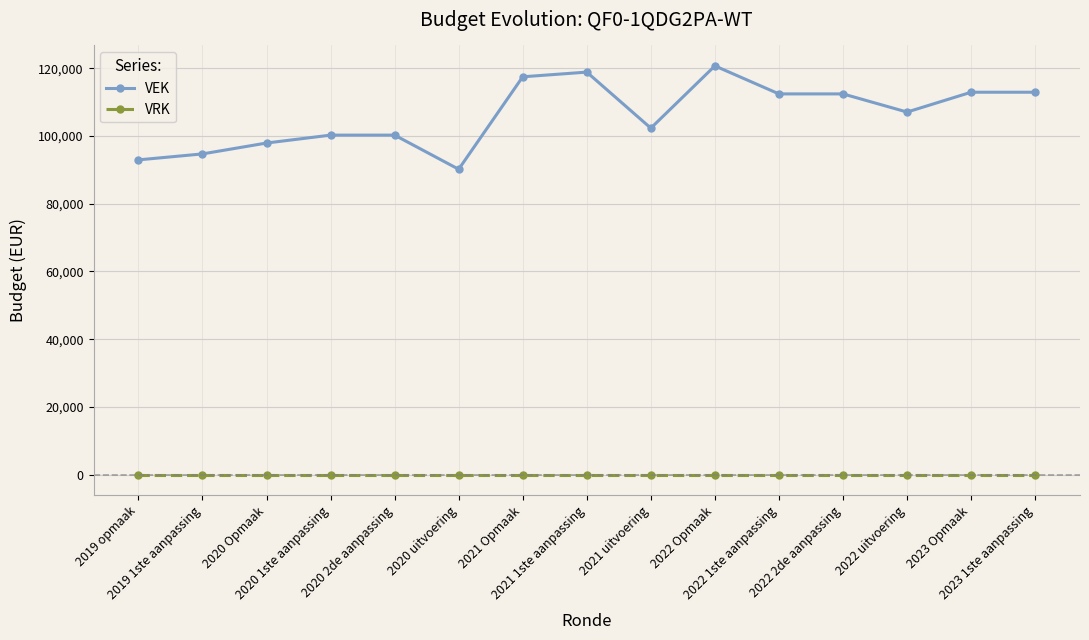

What is the value of the VEK point at the 15th from the left?

112908